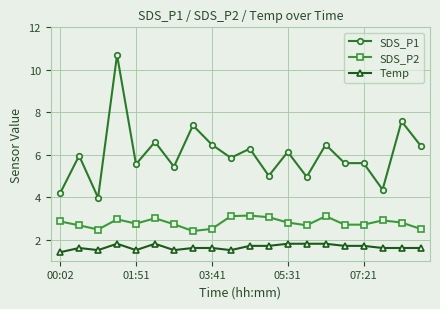

What is the smallest value displayed?

1.4